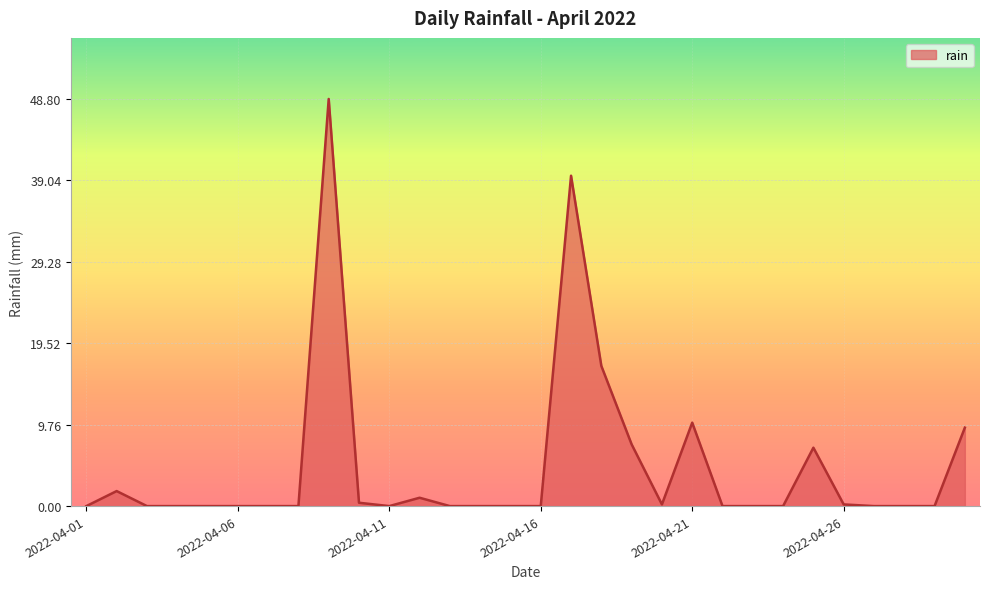

What is the greatest value displayed?

48.8